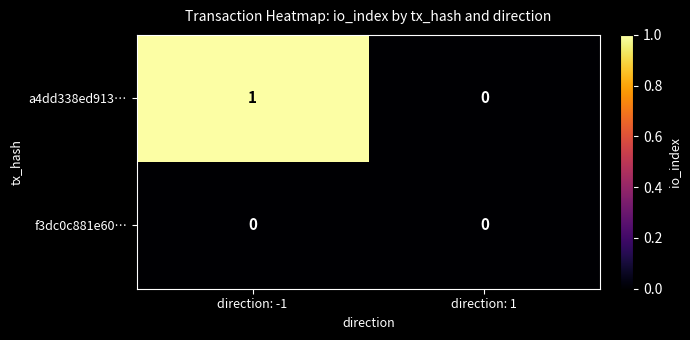

Which series changed the most between direction: -1 and direction: 1?

a4dd338ed913…